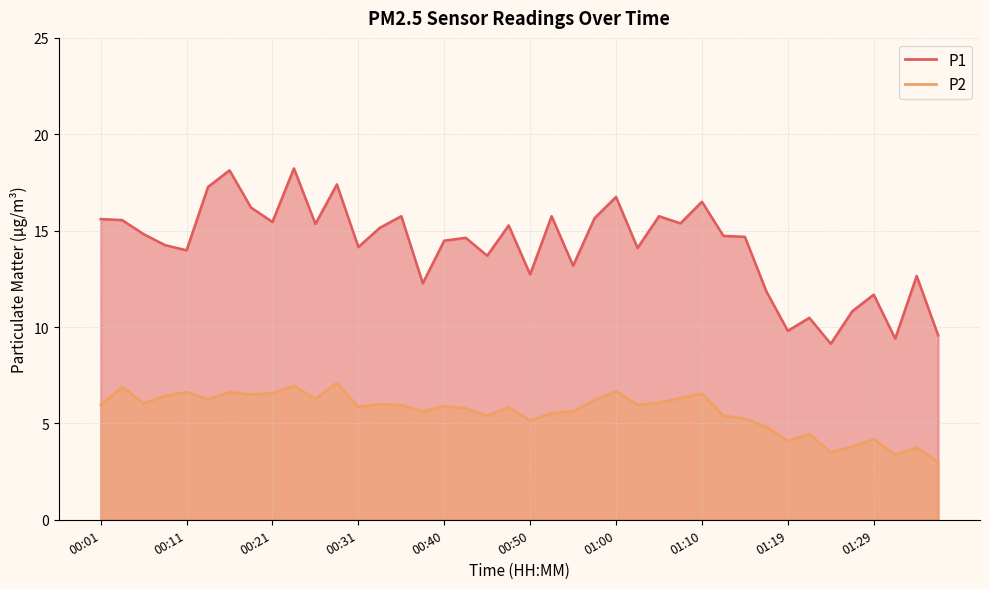

True or false: P2 has a value of 5.9 at 00:40.

True